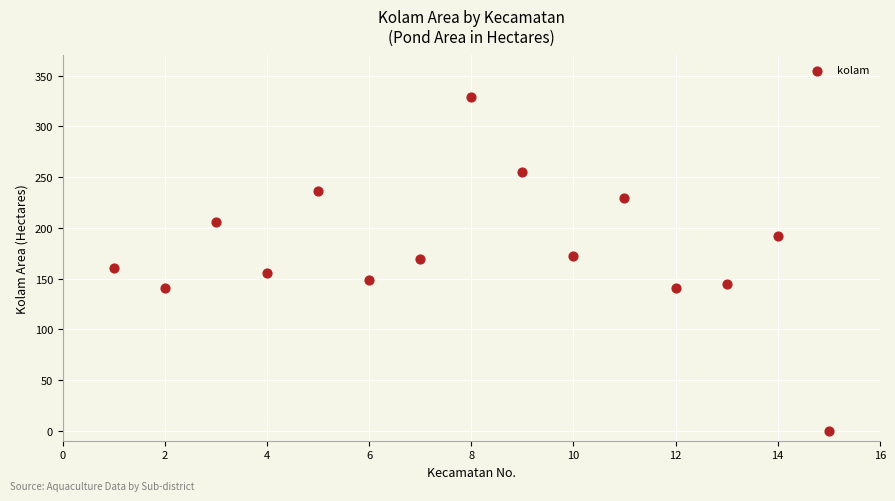

How many points are shown in the scatter plot?

15